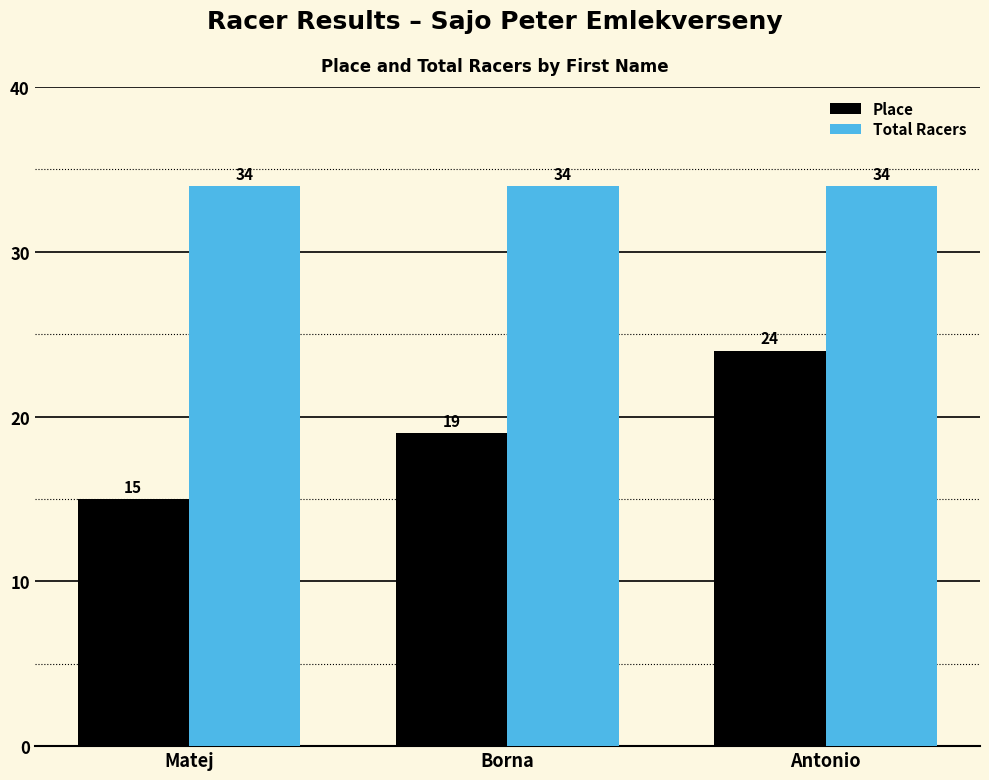

What is the maximum value for Total Racers?

34